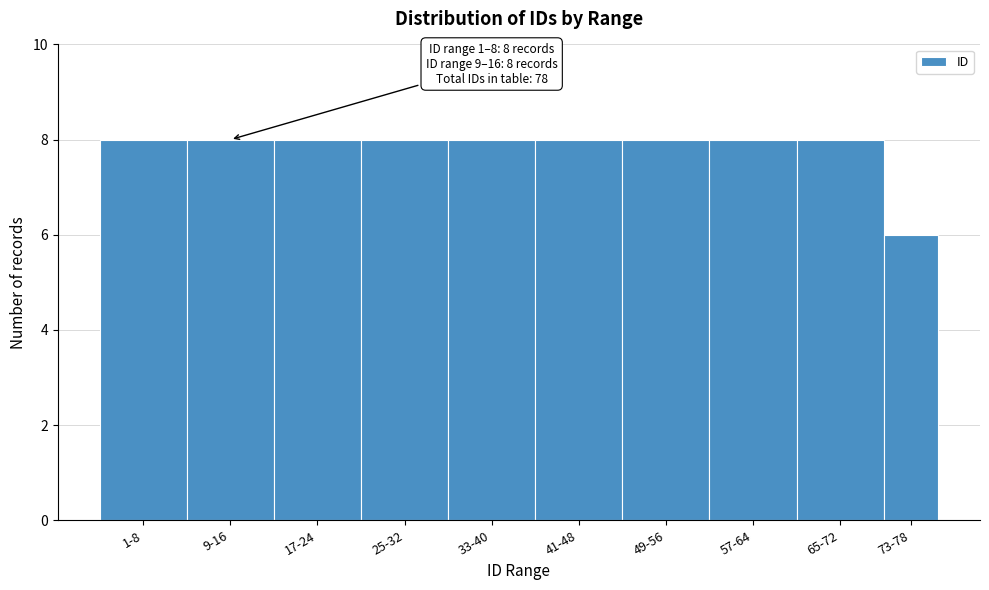

Reading right to left, what are all the values shown in this chart?

73-78=6	65-72=8	57-64=8	49-56=8	41-48=8	33-40=8	25-32=8	17-24=8	9-16=8	1-8=8